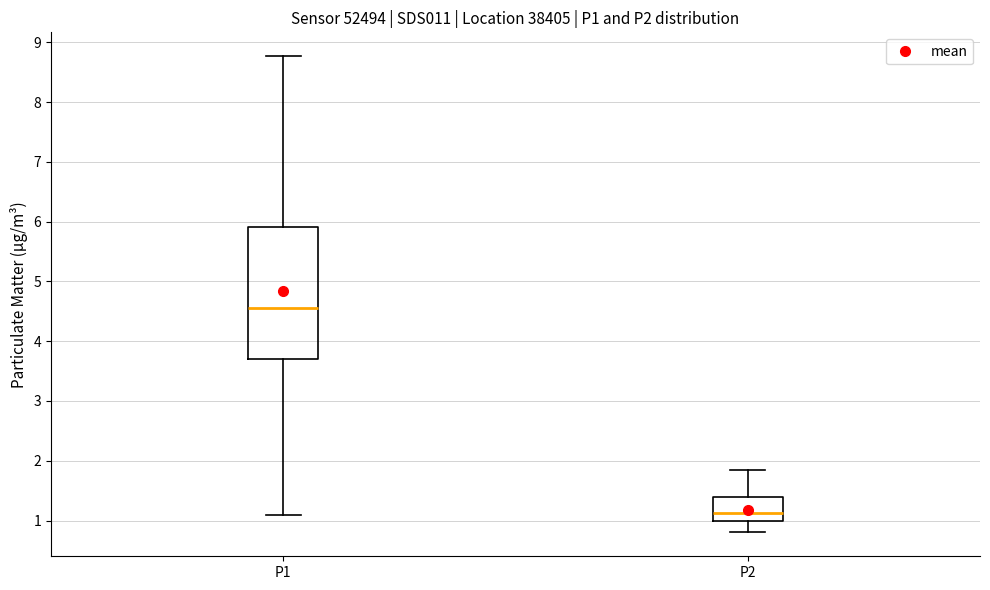

Where is the lower edge of the box for P2 on the y-axis? The values are not printed on the chart, so give them approximately, as read against the axis.

1.0